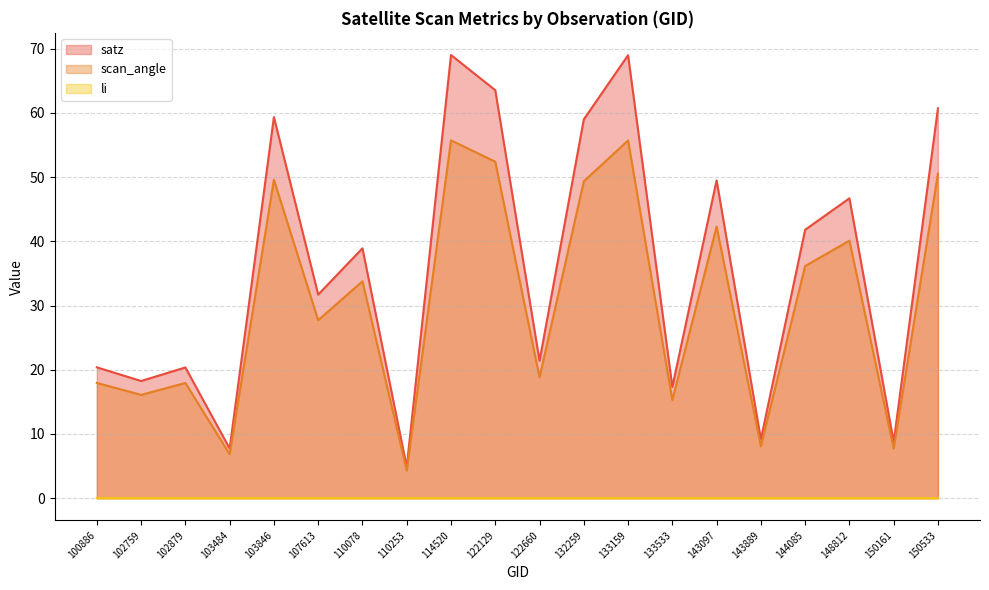

What is the sum of all scan_angle values?

606.5